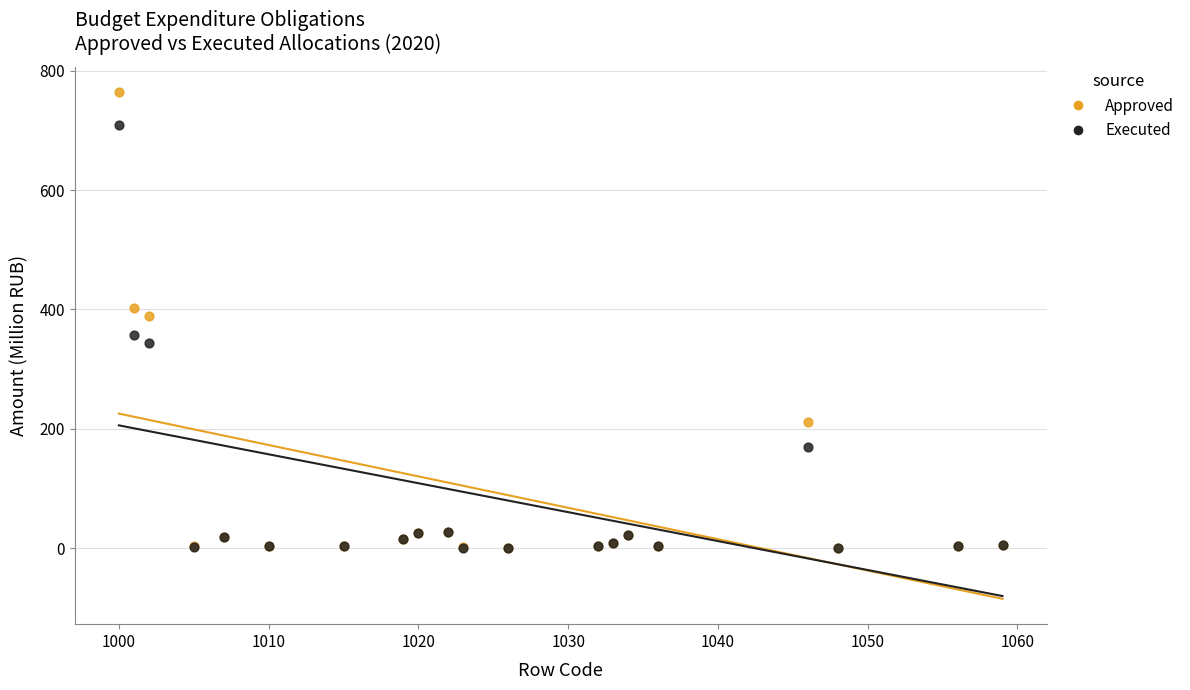

What are all the series names shown in the legend?

Approved, Executed